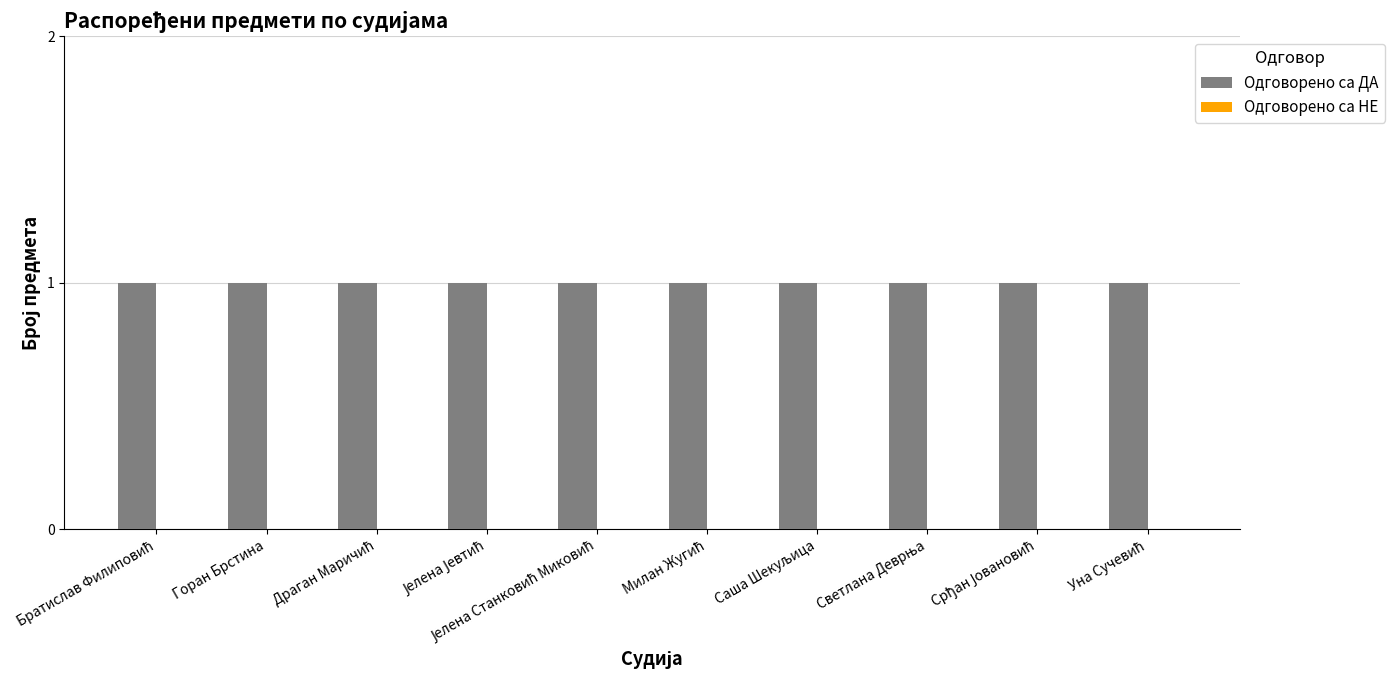

Is the value of Одговорено са НЕ at Срђан Јовановић greater than the value of Одговорено са ДА at Срђан Јовановић?

No